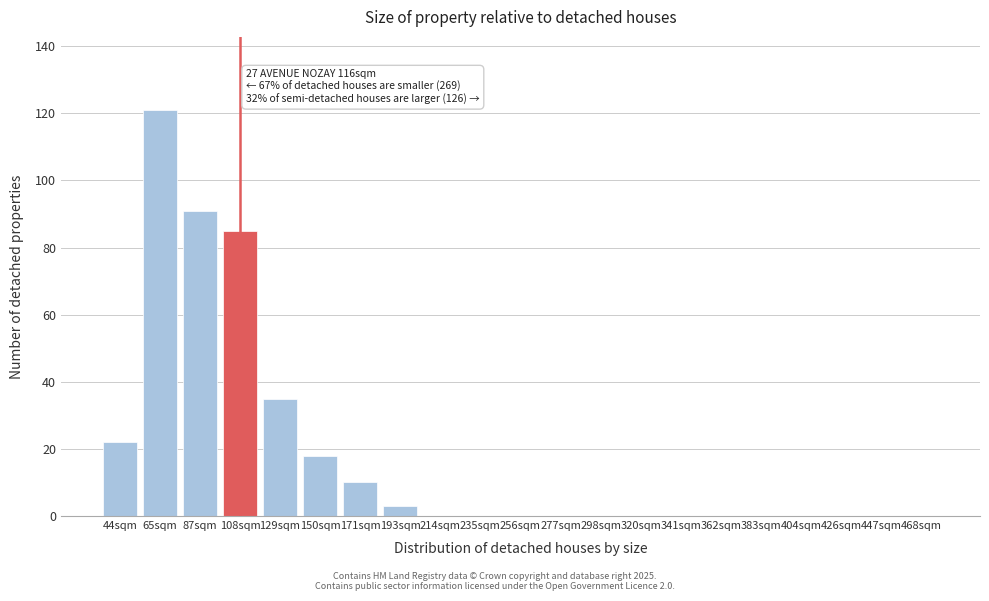

Reading left to right, transcribe all the data shown in this chart.

44sqm=22	65sqm=121	87sqm=91	108sqm=85	129sqm=35	150sqm=18	171sqm=10	193sqm=3	214sqm=0	235sqm=0	256sqm=0	277sqm=0	298sqm=0	320sqm=0	341sqm=0	362sqm=0	383sqm=0	404sqm=0	426sqm=0	447sqm=0	468sqm=0